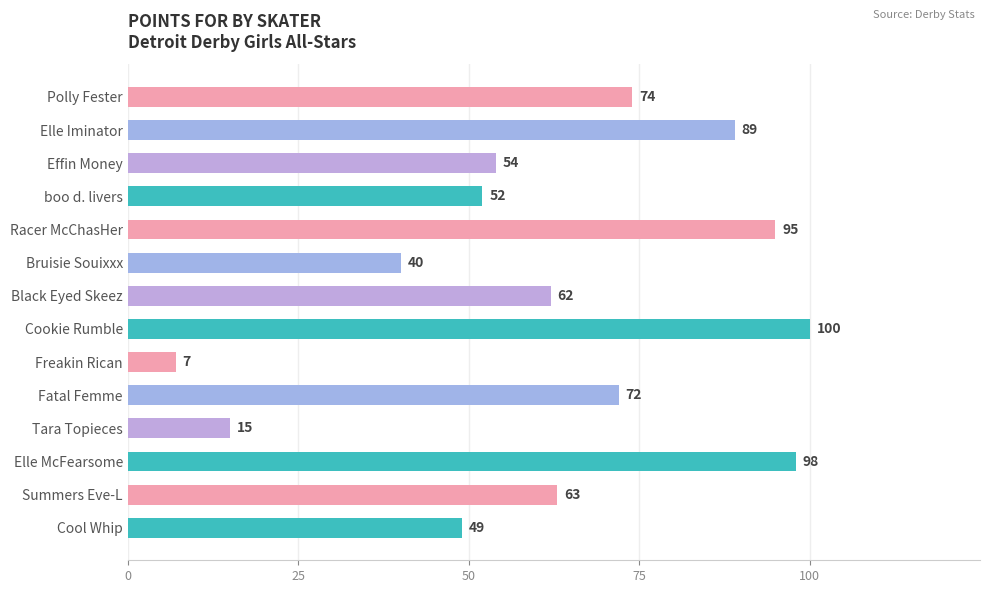

How many series are shown in this chart?

1